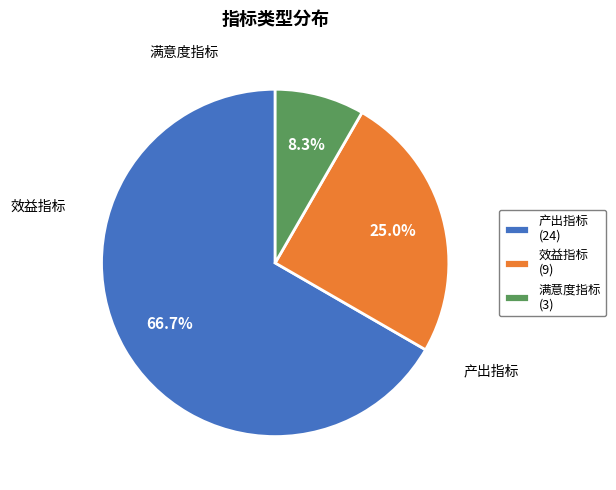

To the nearest percent, what portion does 效益指标 represent?

25%